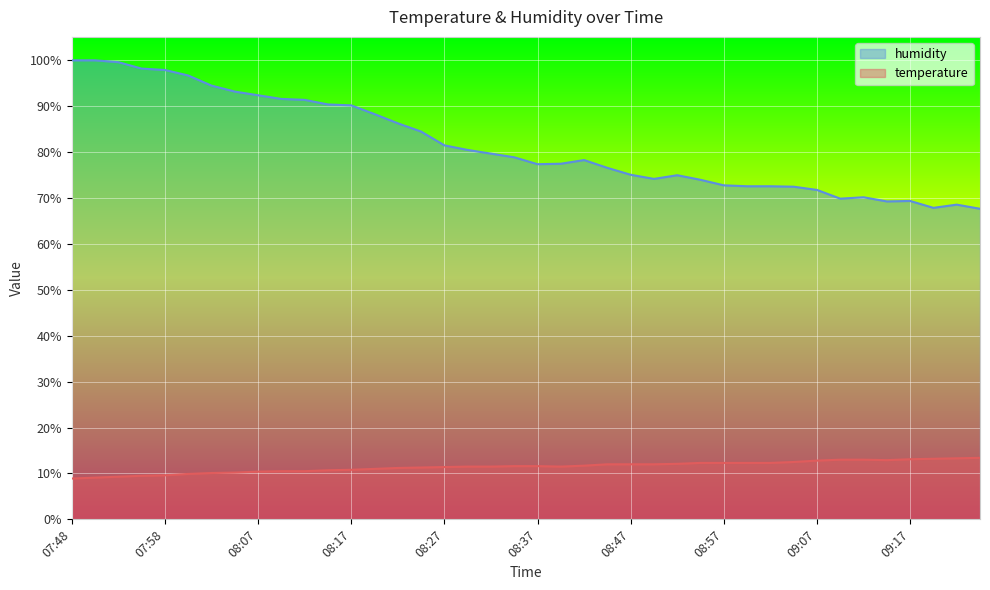

True or false: temperature and humidity cross at least once.

False